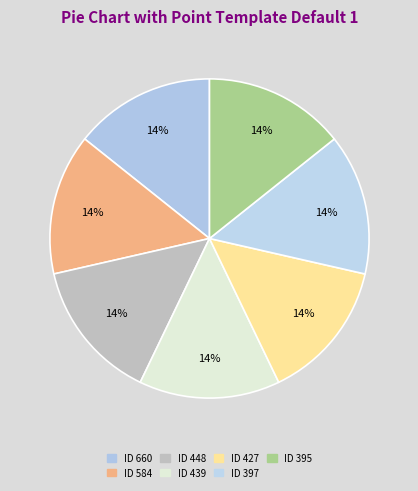

Which slice is the smallest?

395